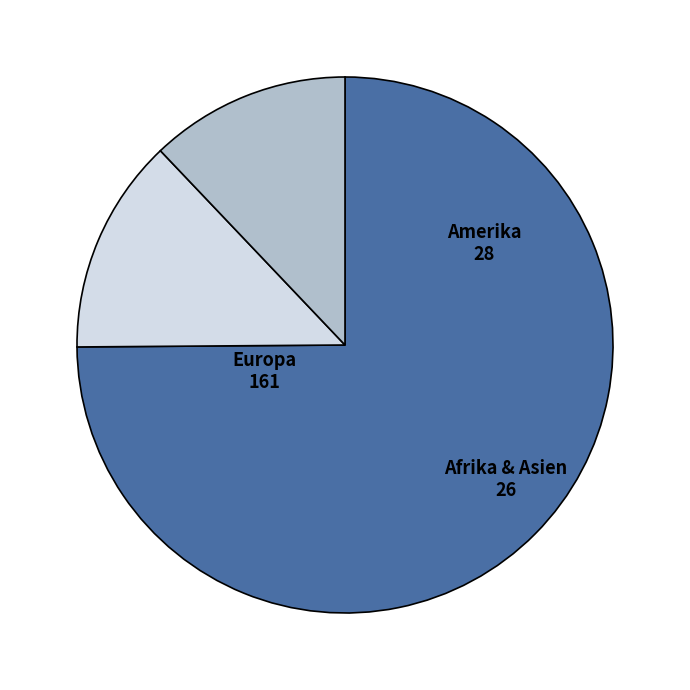

The Afrika & Asien slice represents 12% of the pie. True or false?

True